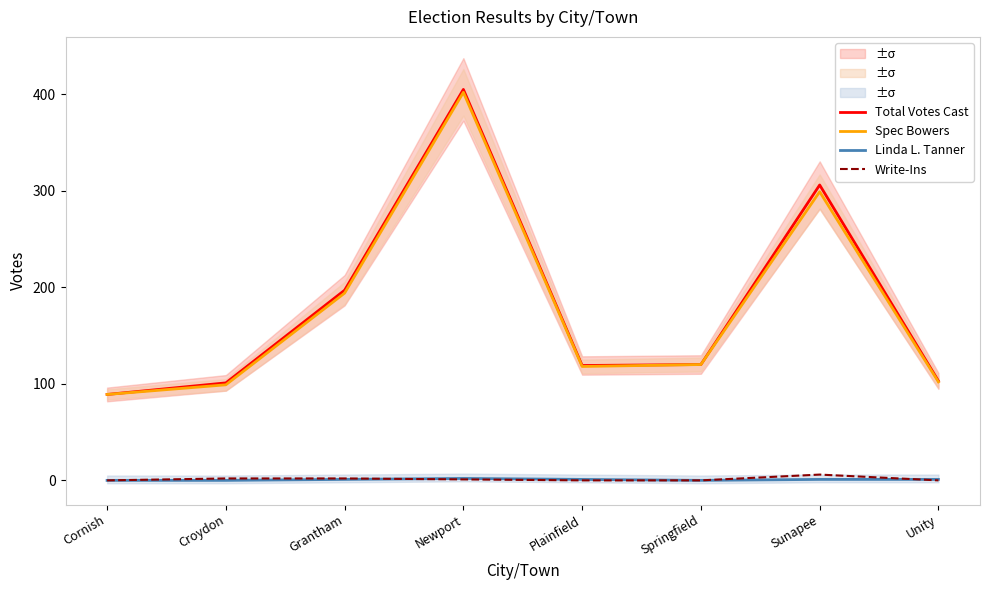

What is the highest value of the Spec Bowers series?

402